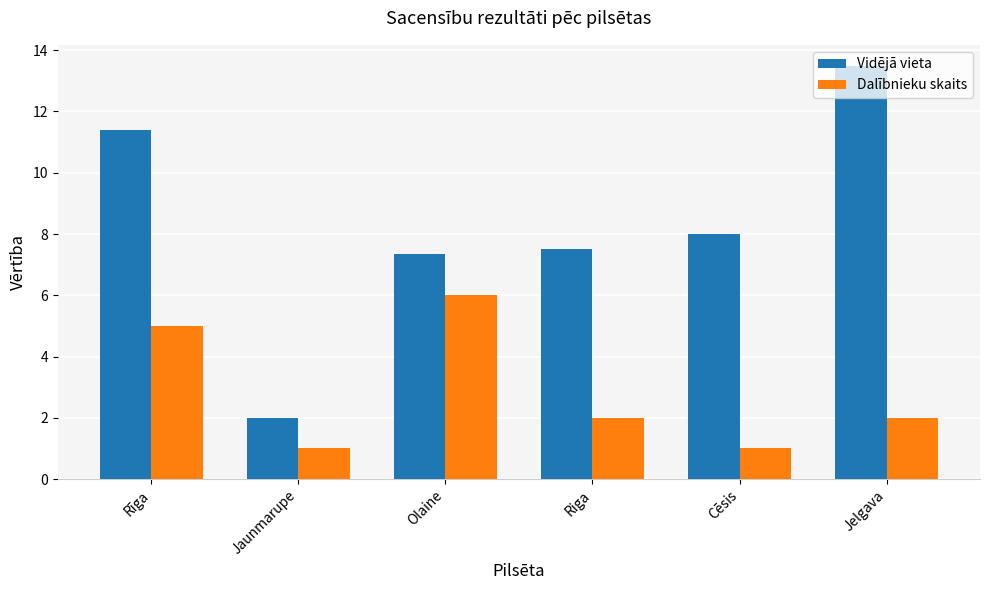

At which category is the sum across all series the highest?

Rīga